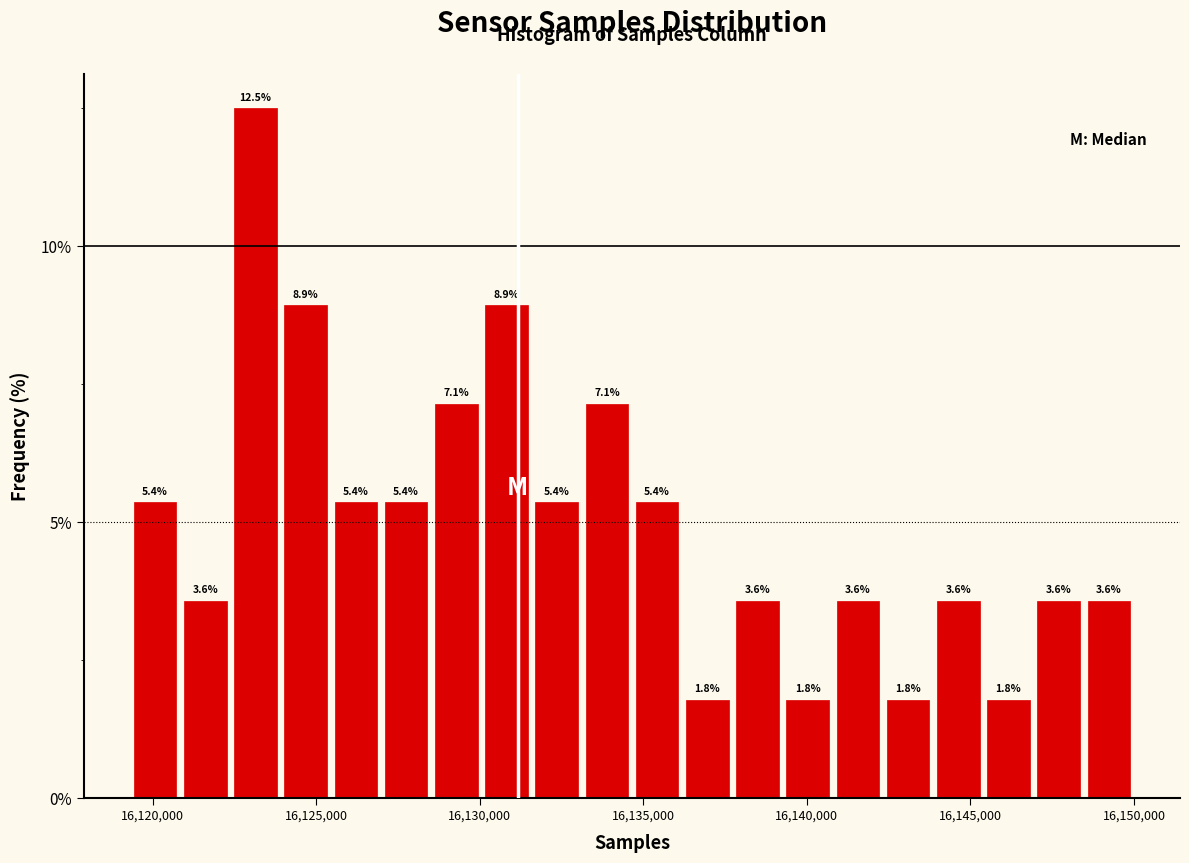

Around what value on the x-axis is the tallest bar? Give the approximate position of its centre, as read against the axis.

16123000